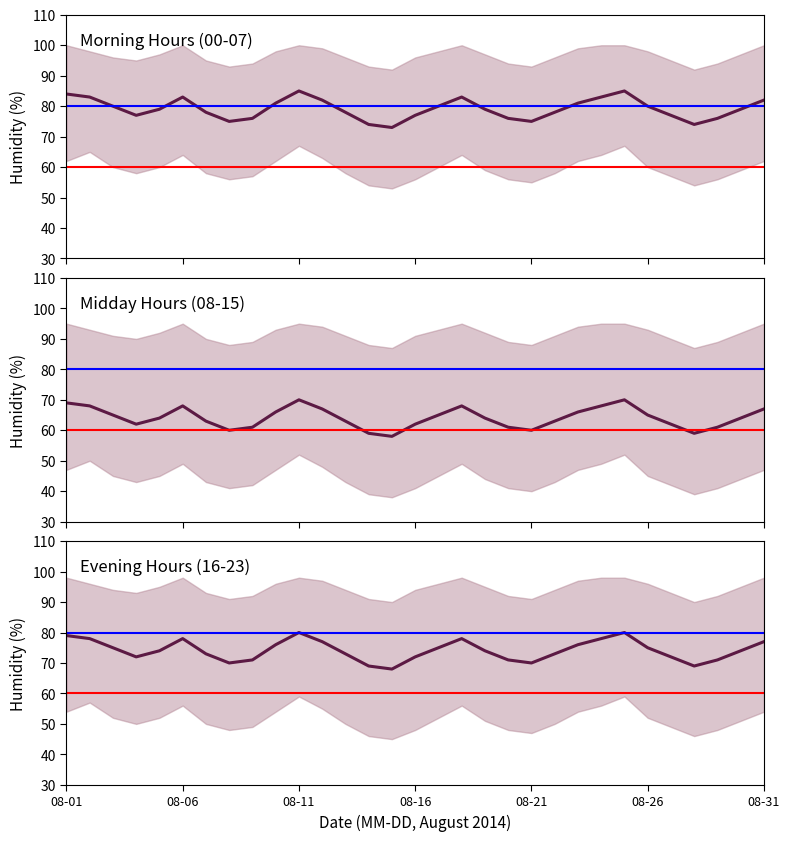

How many data points in Evening Hours (16-23) are above 74?

14